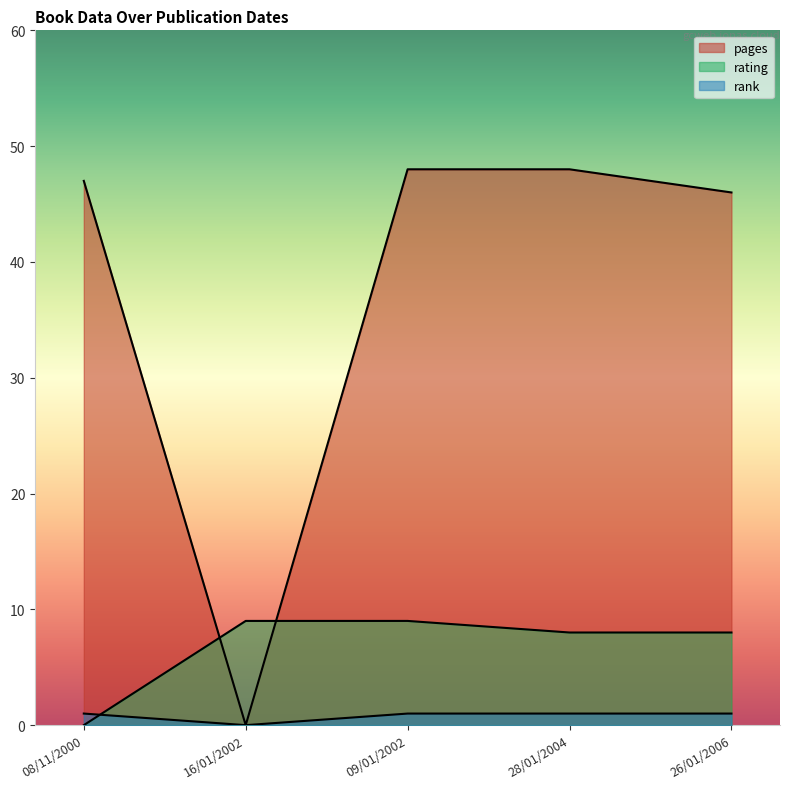

Is it true that pages equals 0 at 16/01/2002?

False